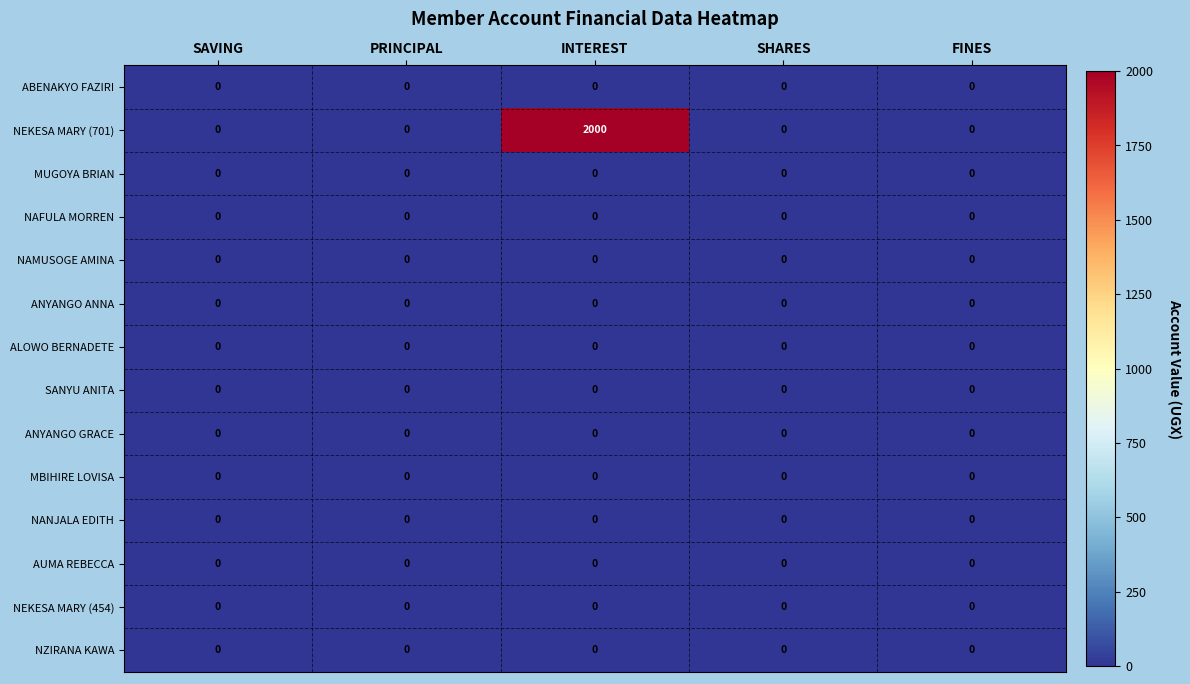

Is it true that ALOWO BERNADETE equals 0 at SHARES?

True